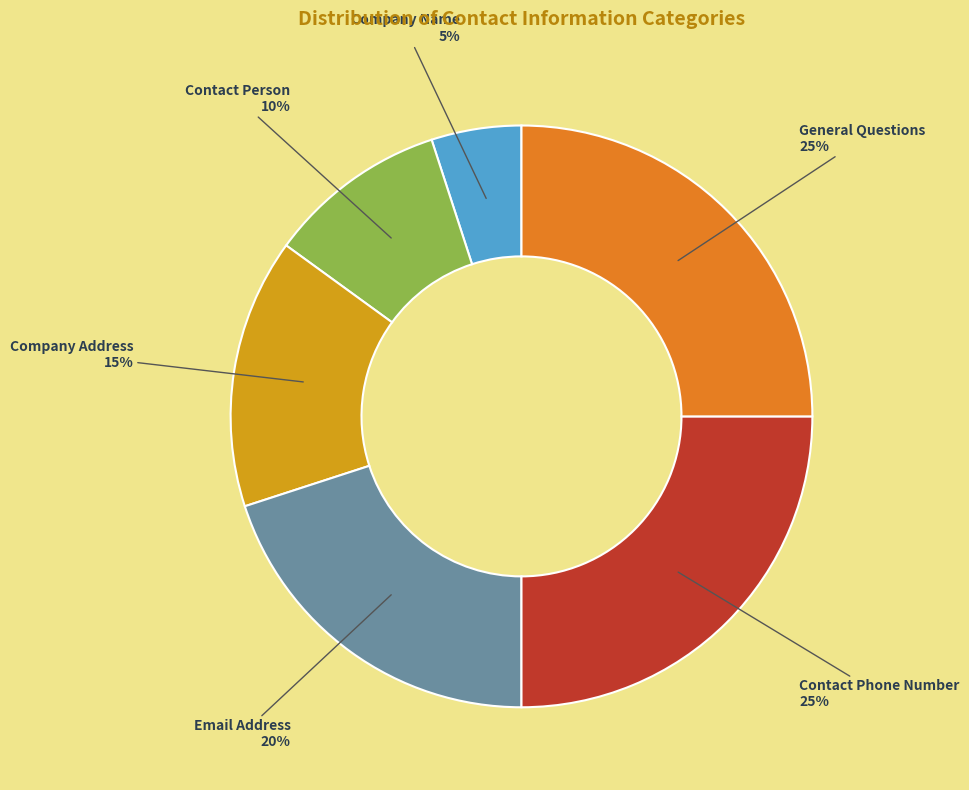

What percentage is the General Questions slice, to the nearest percent?

25%